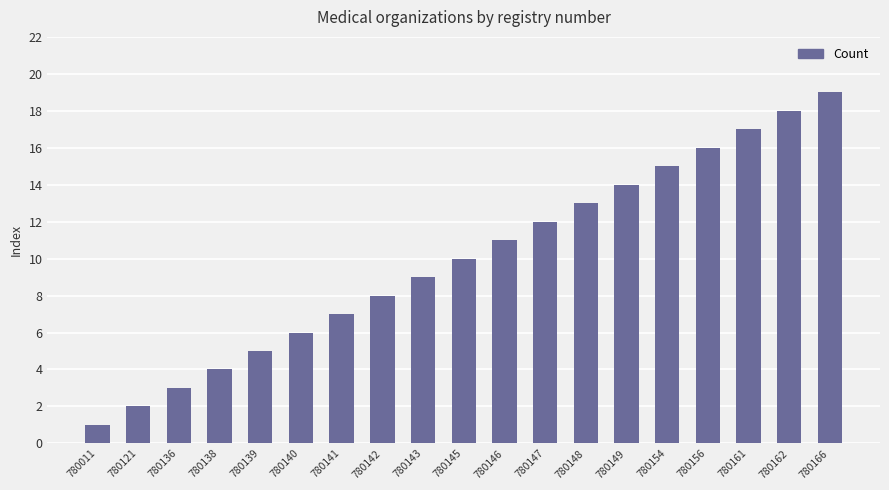

What is the sum of the values at 780166 and 780142?

27